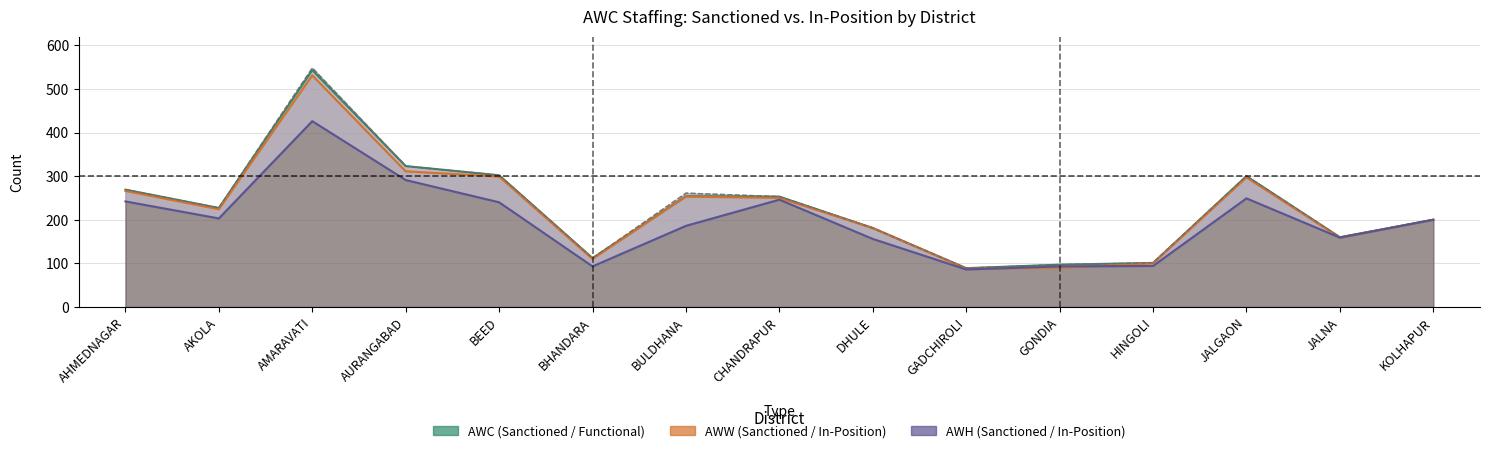

Between AKOLA and HINGOLI, which series saw the biggest shift?

AWW Sanc (col_15)